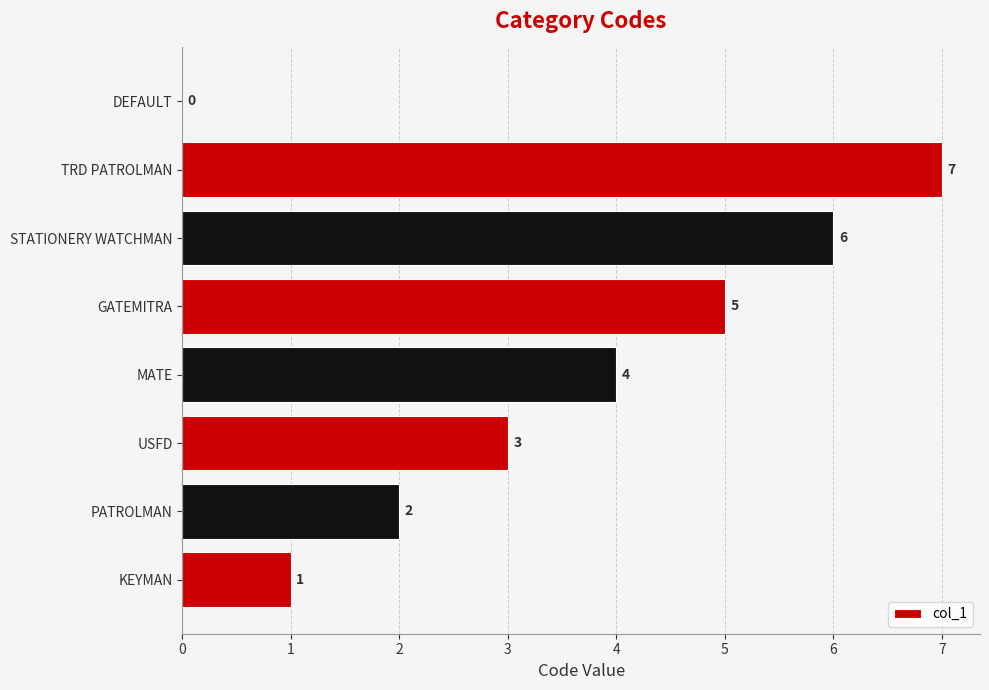

What is the sum of the values at USFD and PATROLMAN?

5